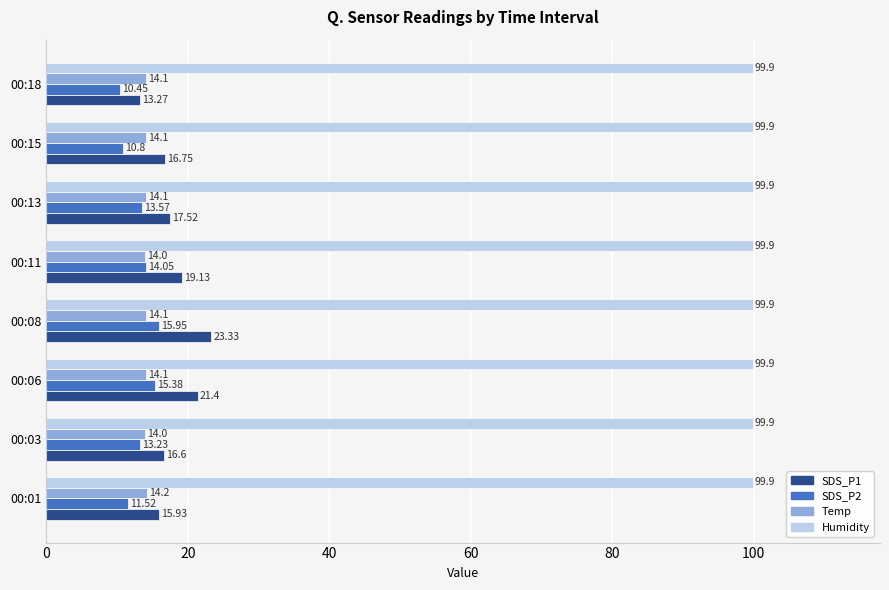

Which series has the largest total across all categories?

Humidity